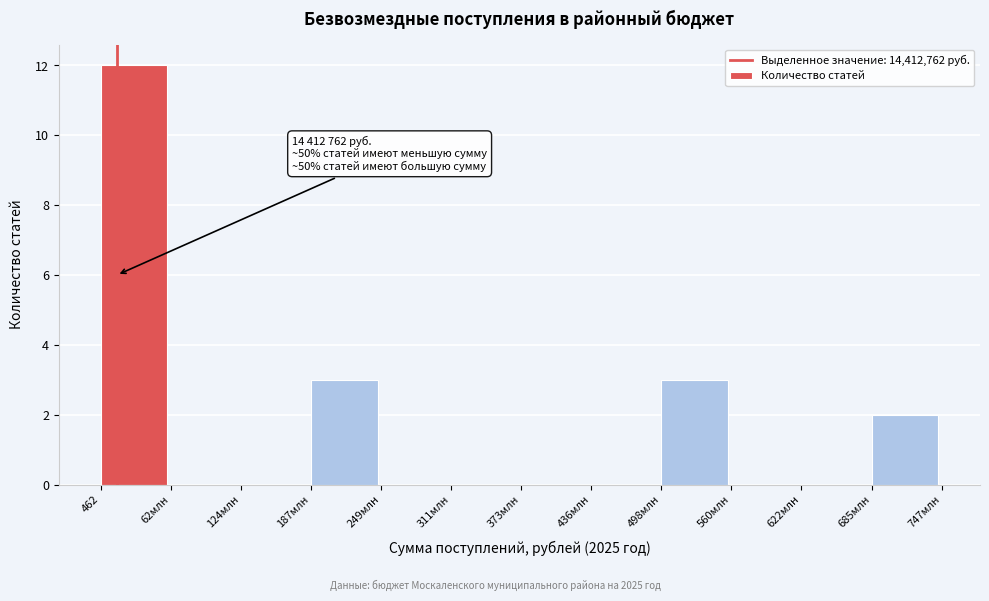

Reading left to right, transcribe all the data shown in this chart.

462=12	62млн=0	124млн=0	187млн=3	249млн=0	311млн=0	373млн=0	436млн=0	498млн=3	560млн=0	622млн=0	685млн=2